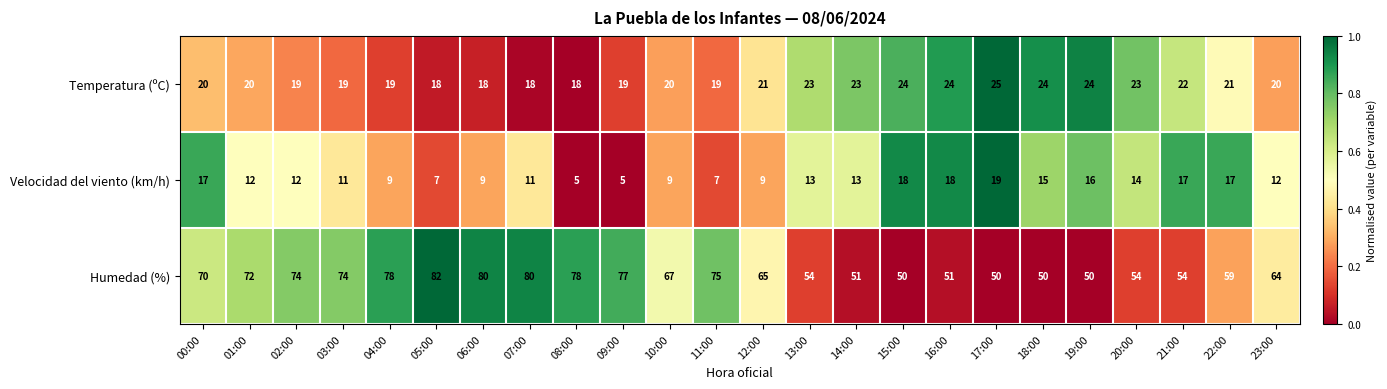

Which series has the largest range (max minus min)?

Humedad (%)